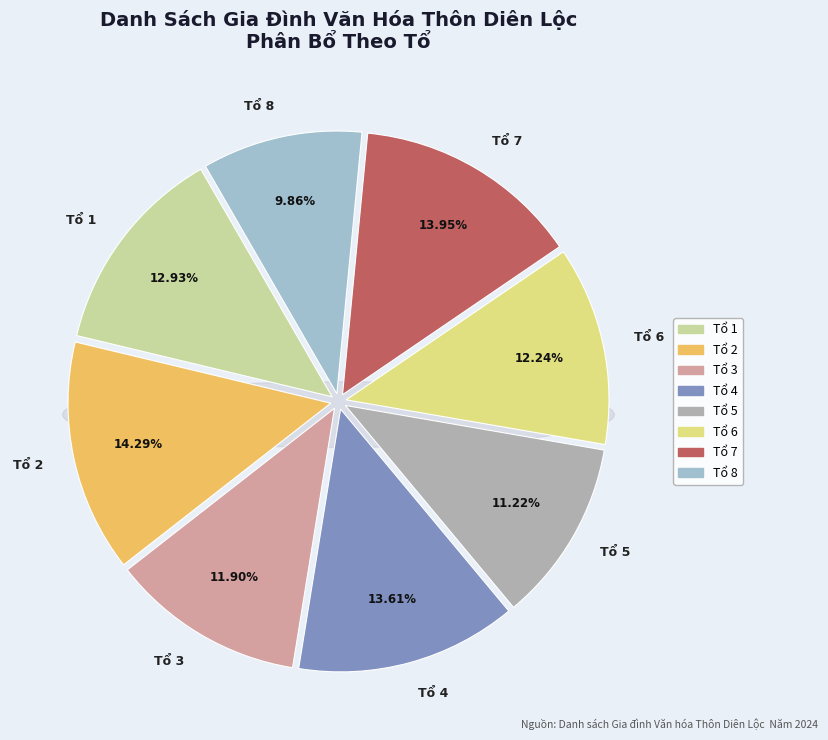

What percentage do Tổ 3 and Tổ 2 together represent?

26.2%